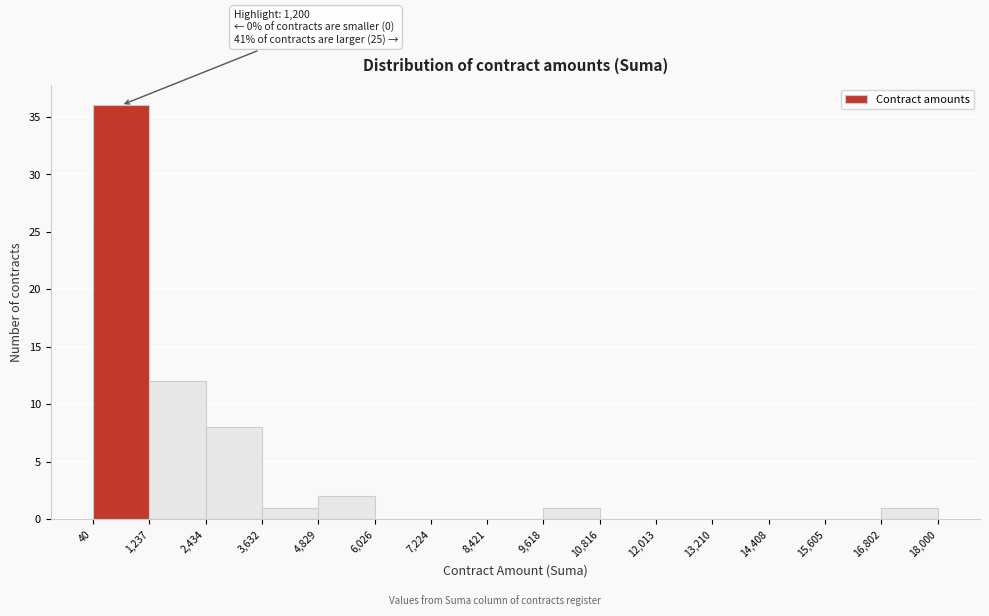

Over which range of the x-axis is the bar tallest?

40 to 1,237